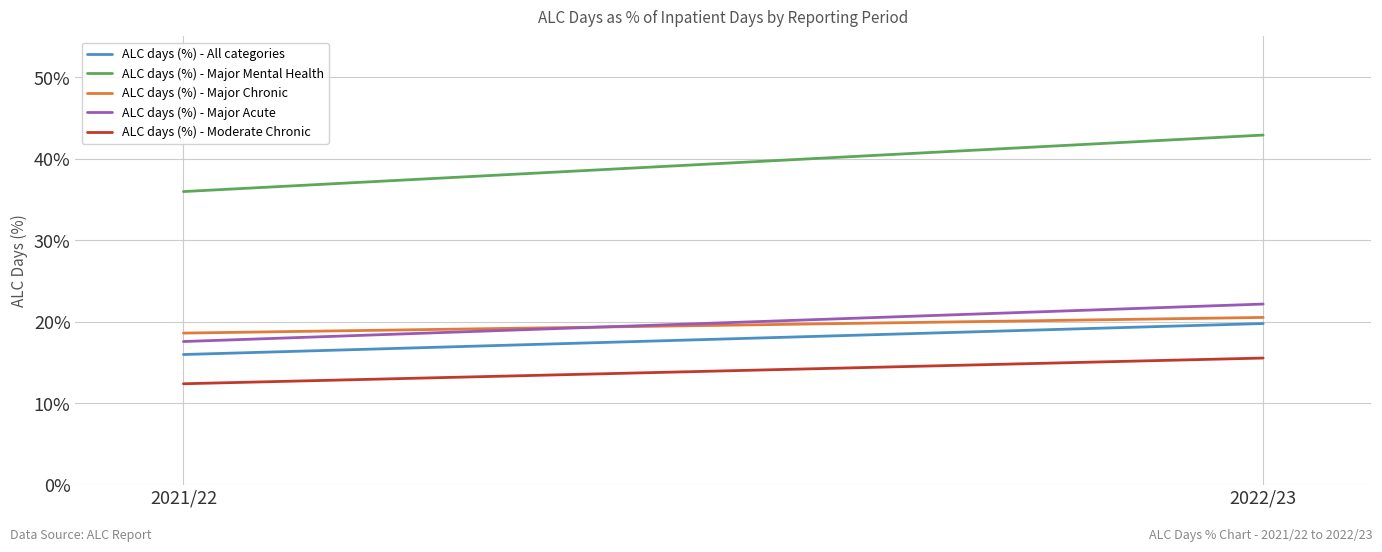

Rank the categories by ALC days (%) - All categories value from lowest to highest.

2021/22, 2022/23